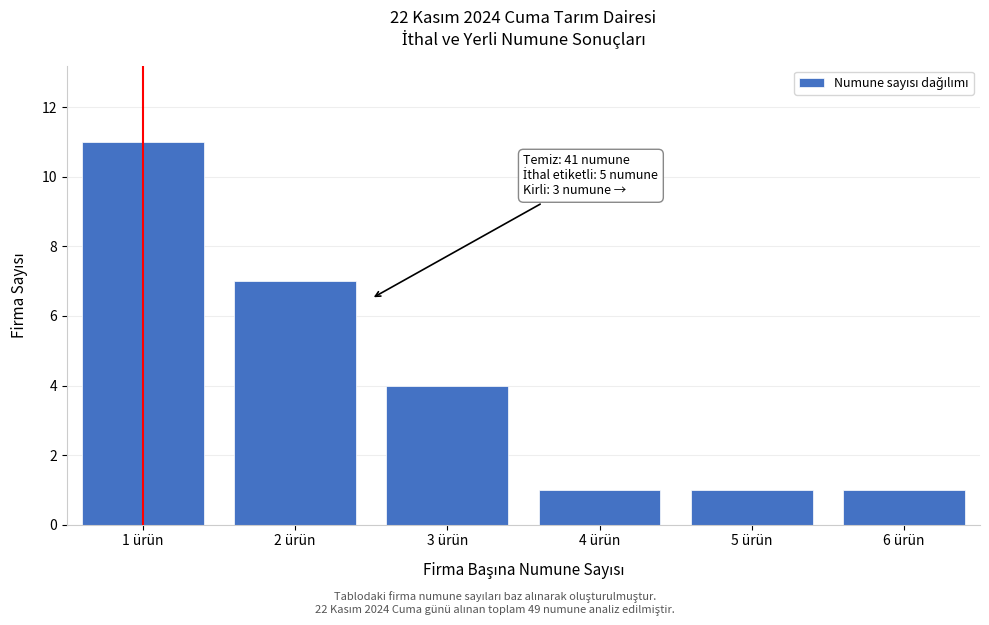

Reading left to right, what are all the values shown in this chart?

11	7	4	1	1	1